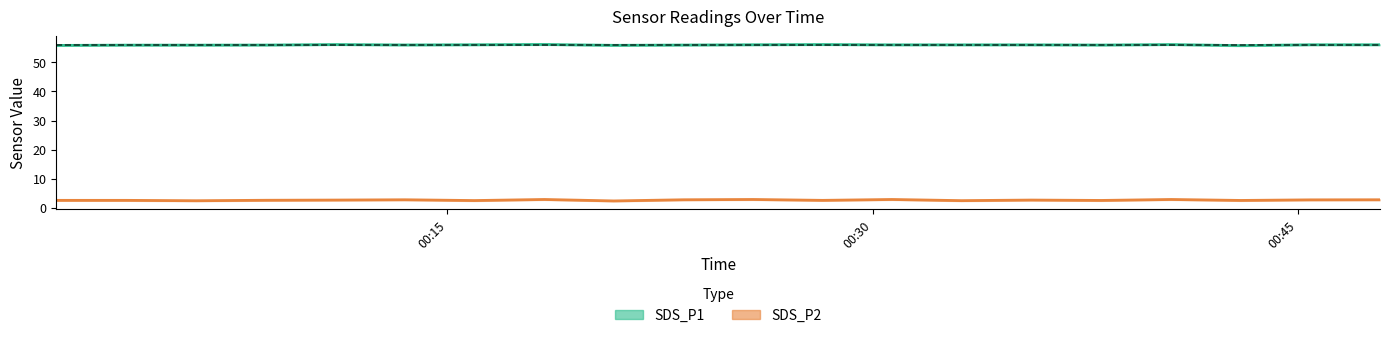

True or false: SDS_P1 and SDS_P2 cross at least once.

False